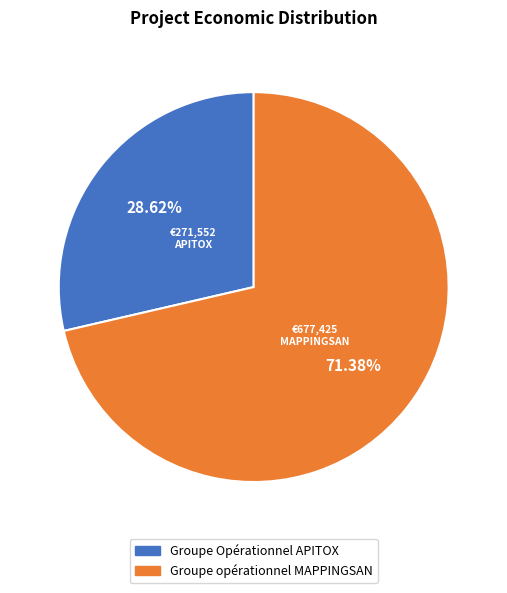

Is it true that Groupe opérationnel MAPPINGSAN is 71% of the pie?

True